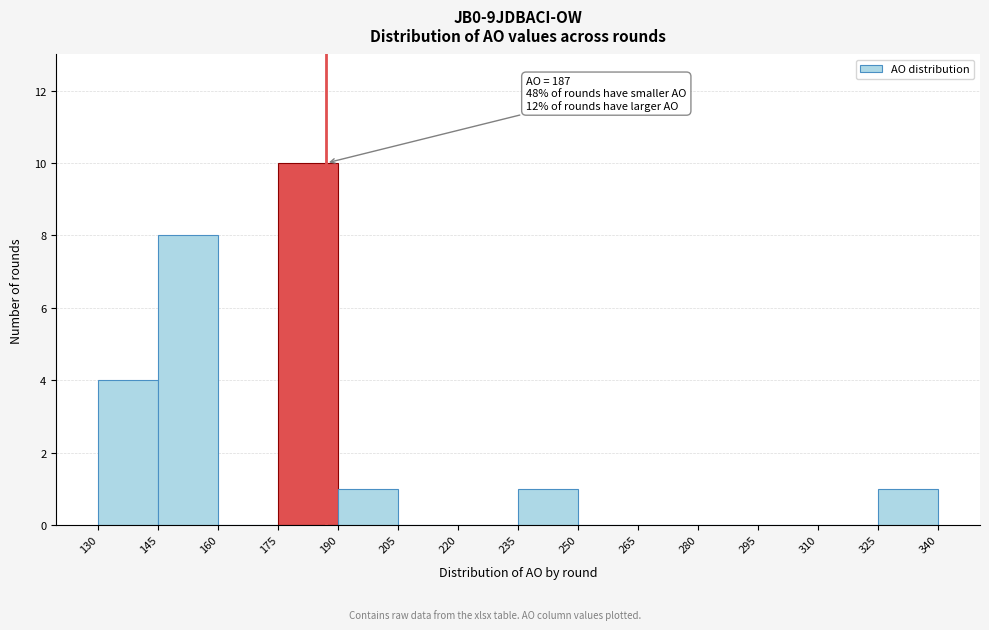

Over which range of the x-axis is the bar tallest?

175 to 190